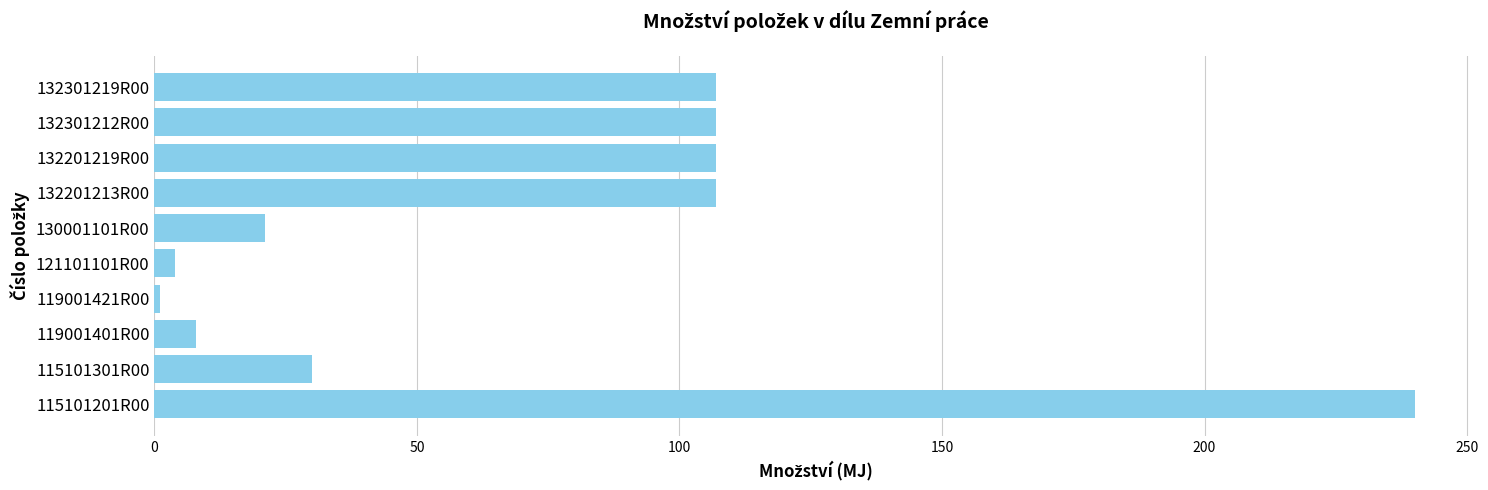

True or false: the data shows 49.2 at 132301219R00.

False